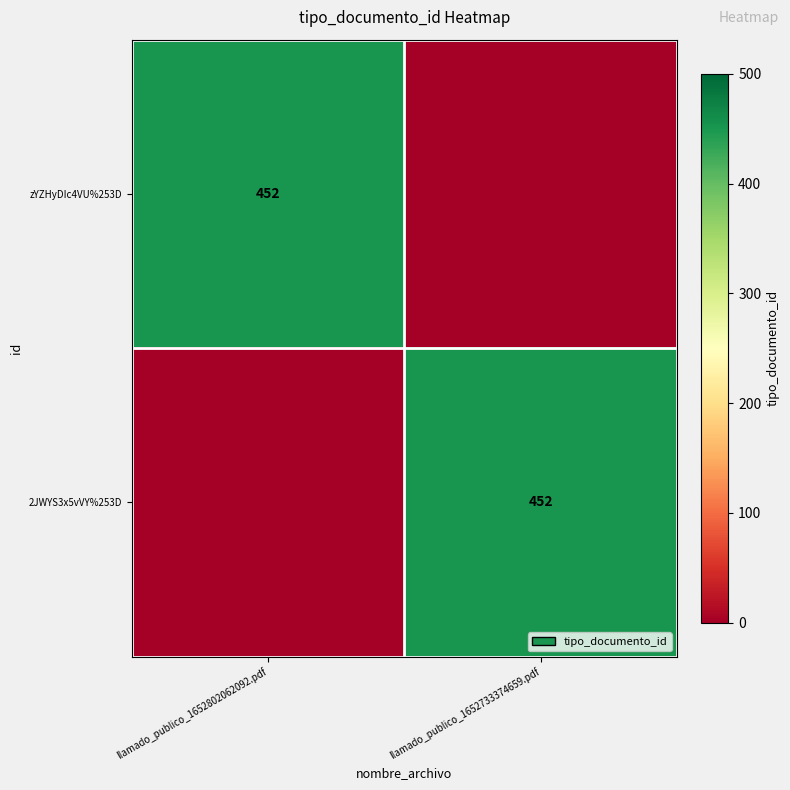

The value of 2JWYS3x5vVY%253D at llamado_publico_1652733374659.pdf is 452. True or false?

True